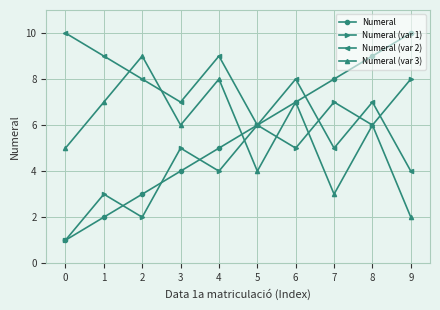

Does the chart have visible grid lines?

Yes